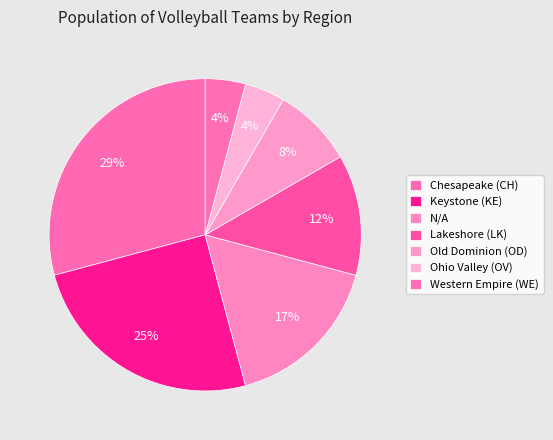

True or false: Lakeshore (LK) accounts for 12% of the total.

True